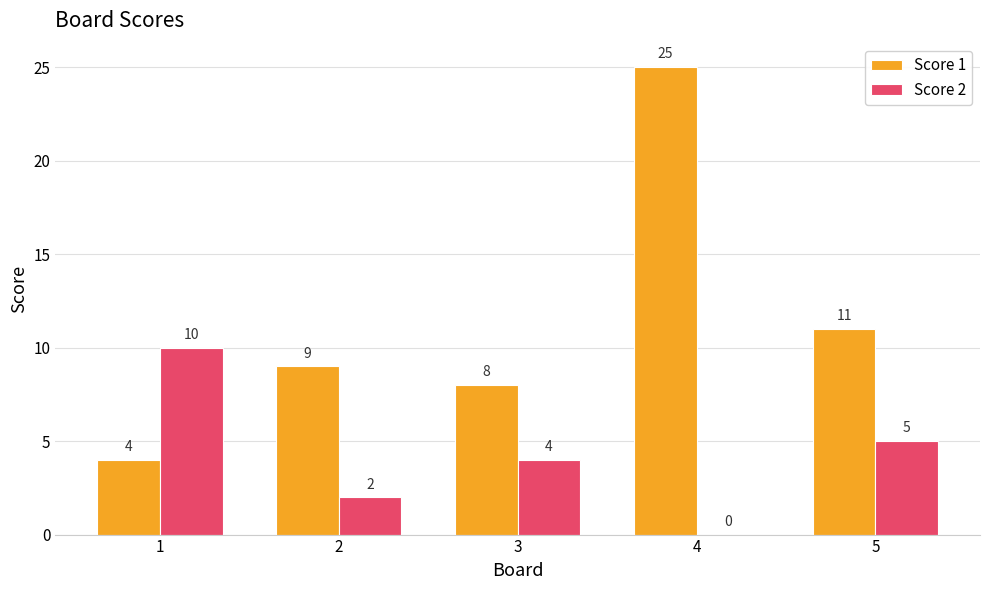

Reading left to right, extract all data points from this chart.

Score 1: 1=4	2=9	3=8	4=25	5=11
Score 2: 1=10	2=2	3=4	4=0	5=5